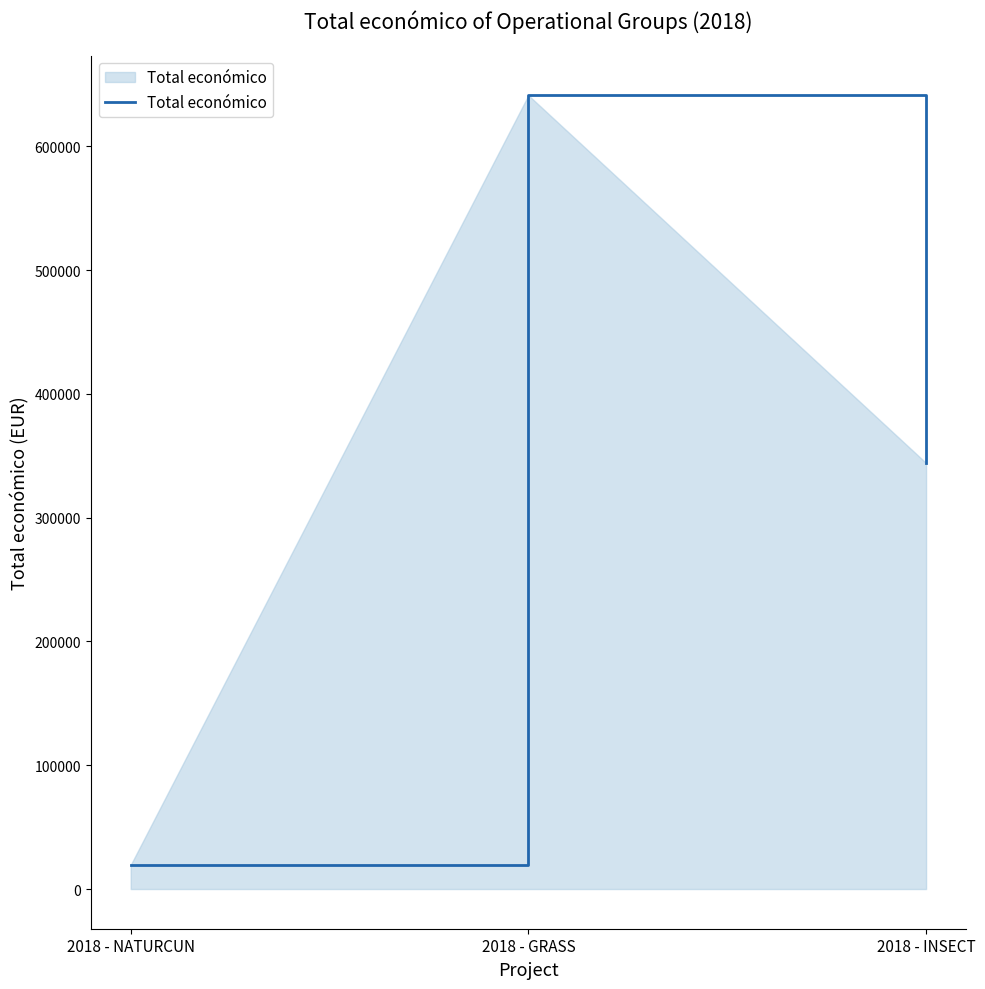

At which label is the value closest to 330407?

2018 - INSECT